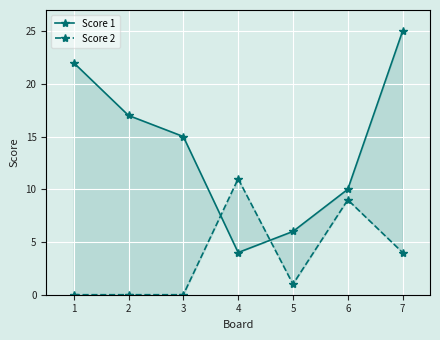

List the series in order of their overall mean, highest first.

Score 1, Score 2